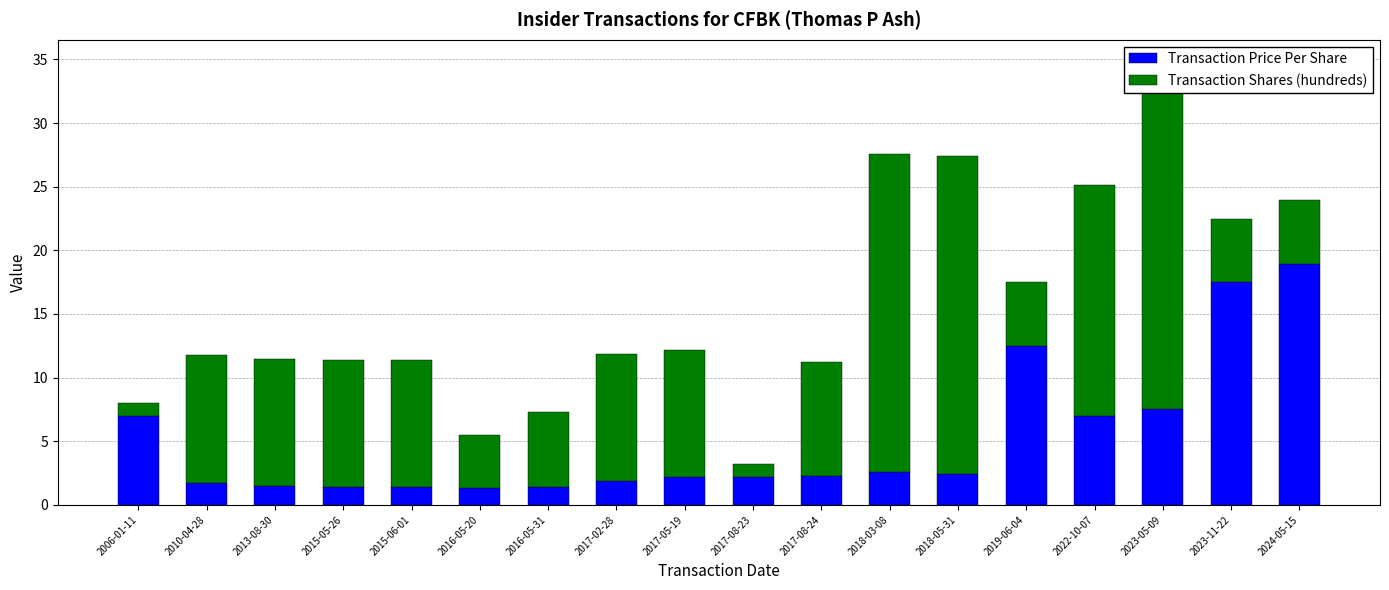

List the labels in order of Transaction Price Per Share value, smallest first.

2016-05-20, 2015-06-01, 2015-05-26, 2016-05-31, 2013-08-30, 2010-04-28, 2017-02-28, 2017-05-19, 2017-08-23, 2017-08-24, 2018-05-31, 2018-03-08, 2022-10-07, 2006-01-11, 2023-05-09, 2019-06-04, 2023-11-22, 2024-05-15